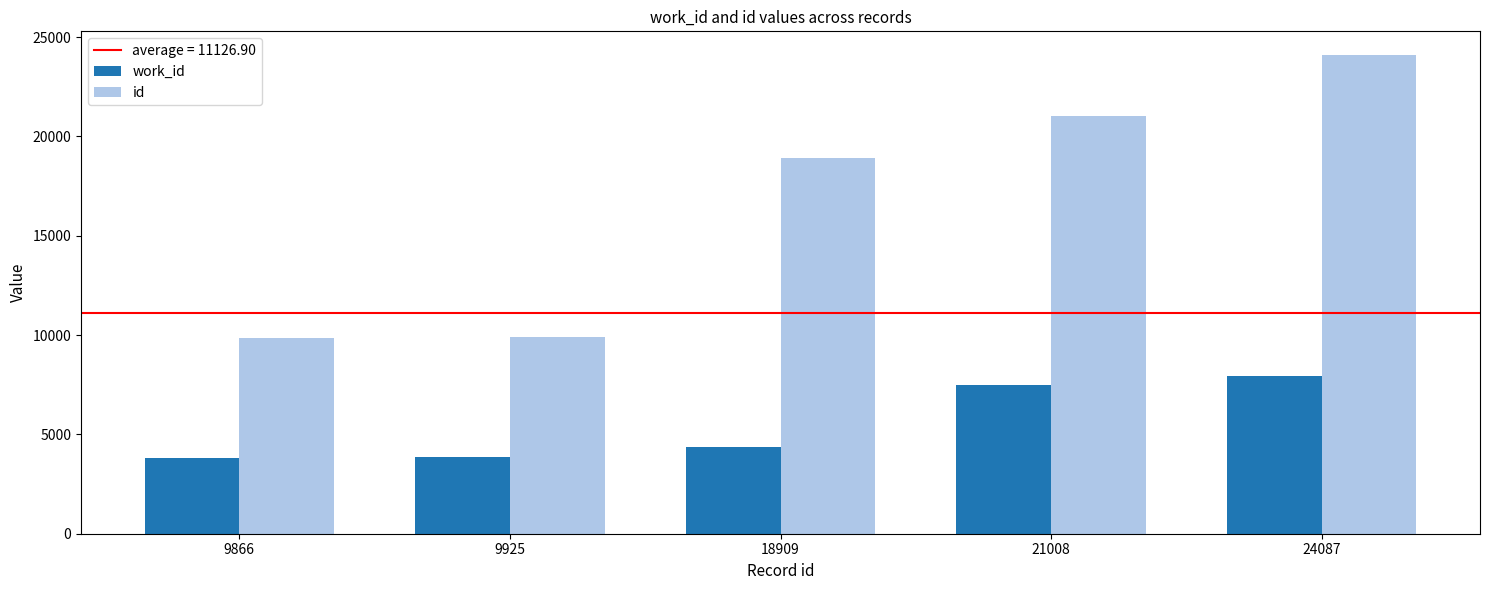

True or false: work_id has a value of 2692 at 9925.

False